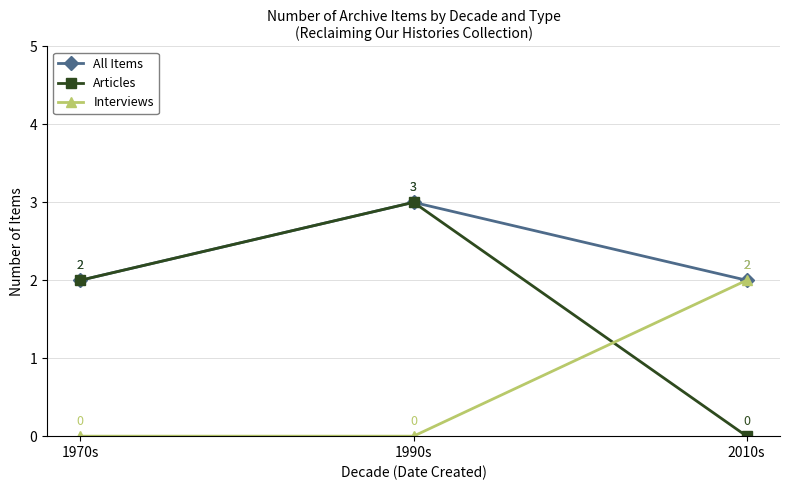

Which series has the largest total across all categories?

All Items